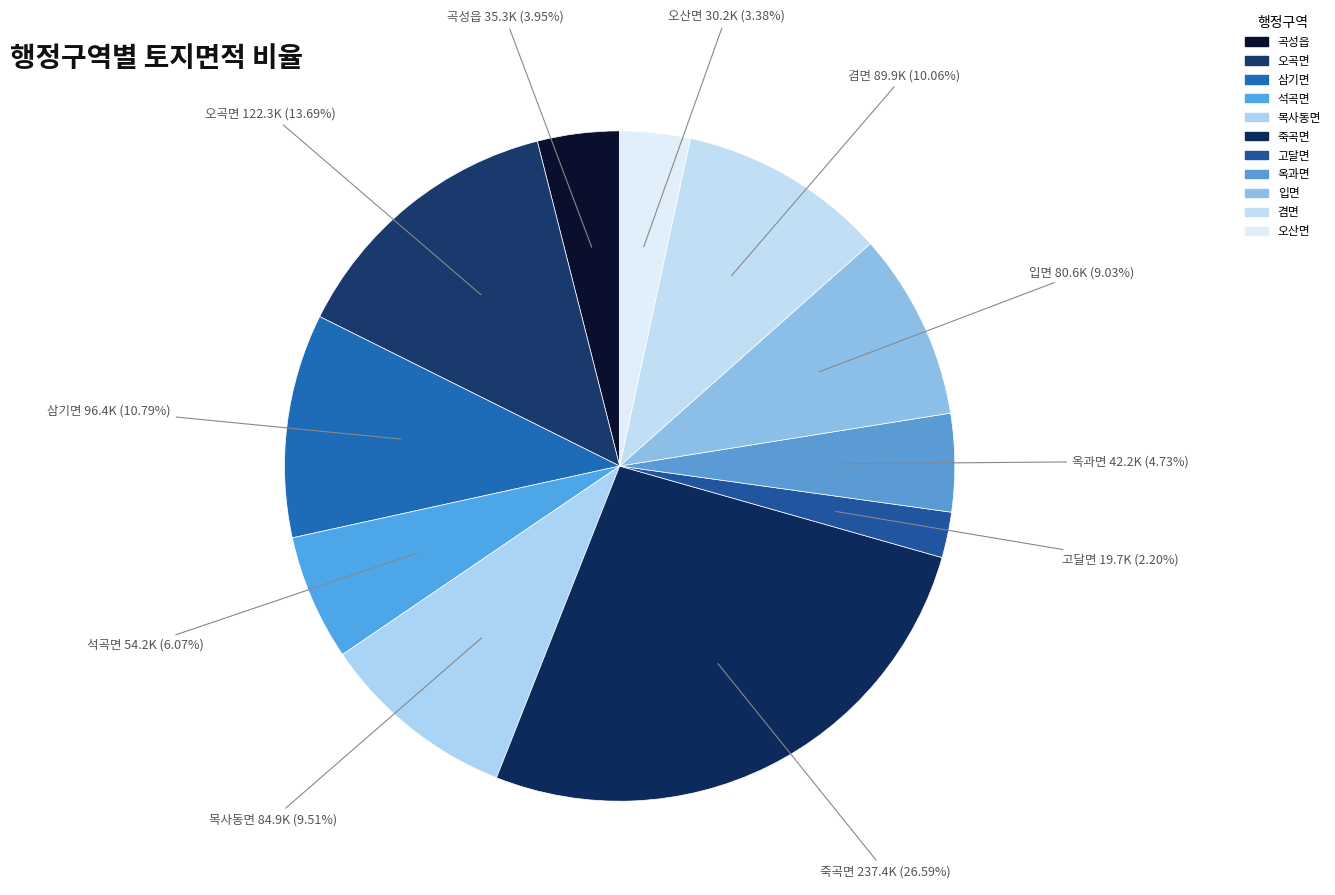

Does 겸면 account for over 50% of the chart?

No